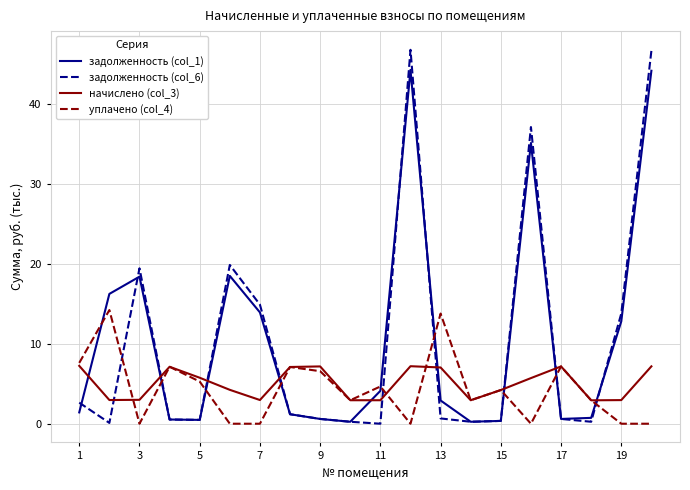

How many intersections are there between задолженность (col_6) and начислено (col_3)?

9